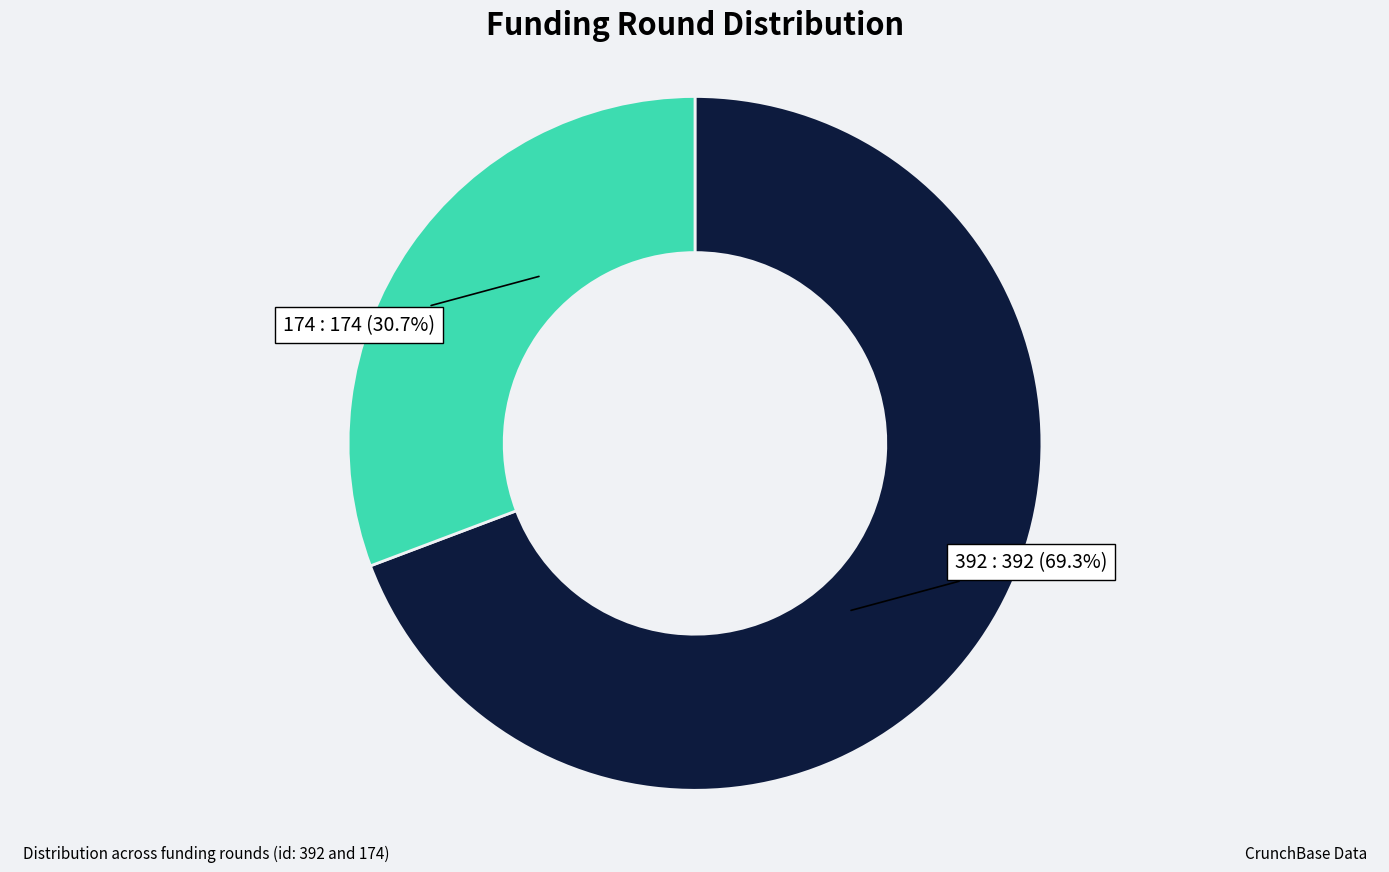

What percentage is the 392 slice, to the nearest percent?

69%